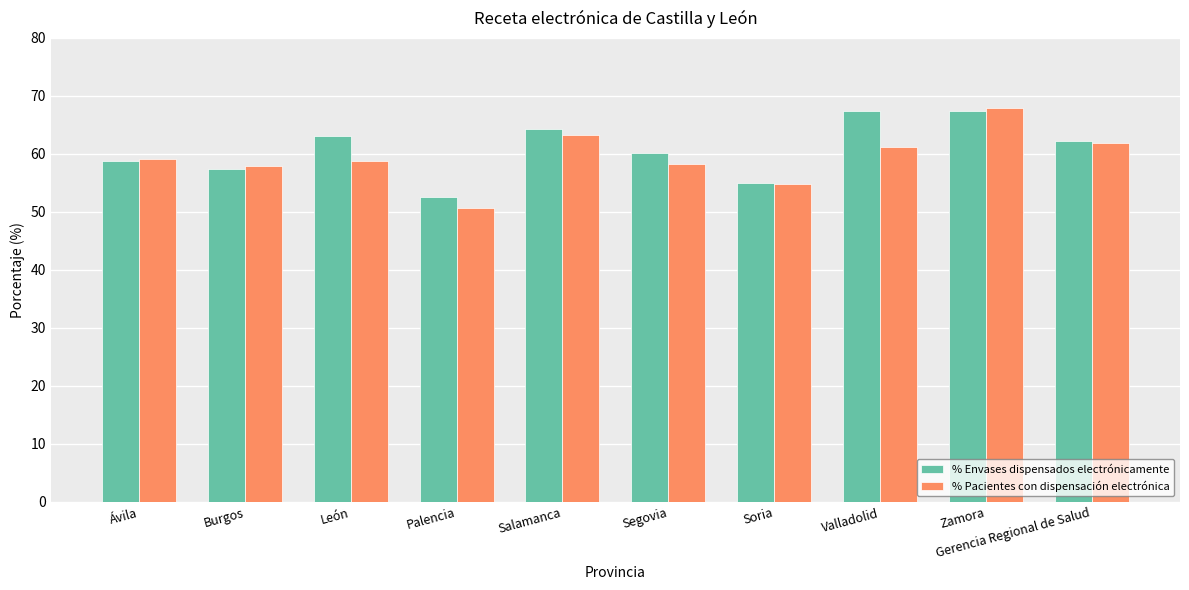

Which series has the largest total across all categories?

% Envases dispensados electrónicamente